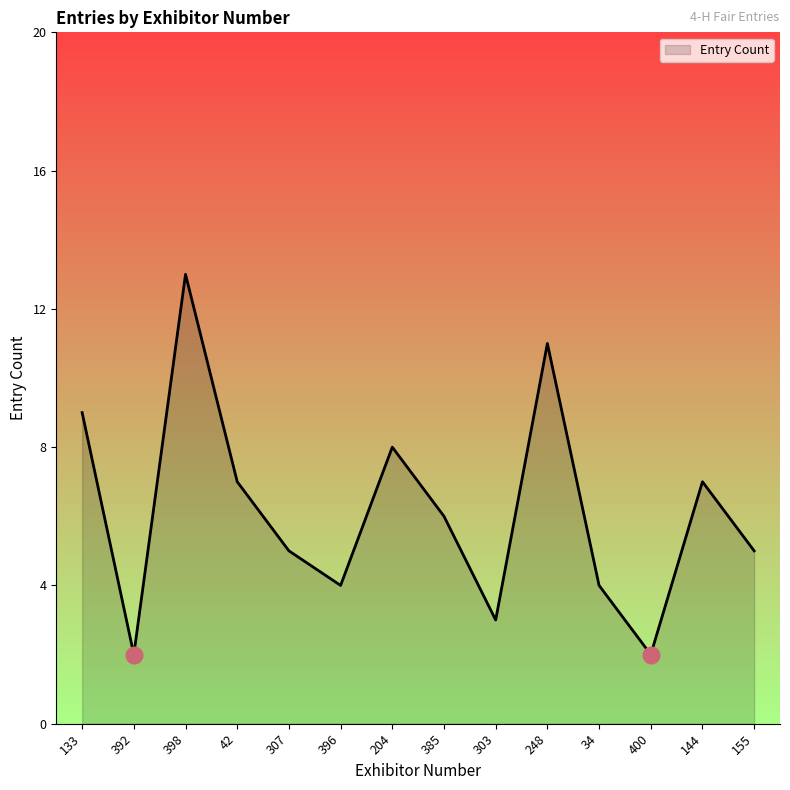

What value does the data have at 400?

2